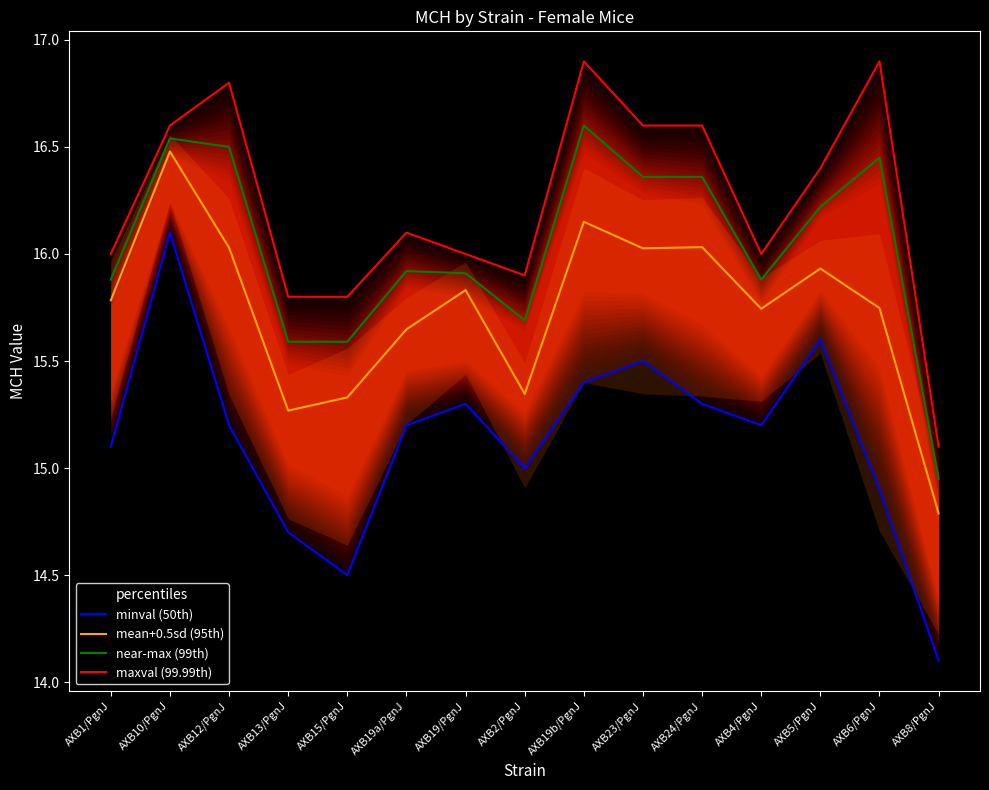

Where is mean+0.5sd (95th) nearest to the value 15?

AXB8/PgnJ